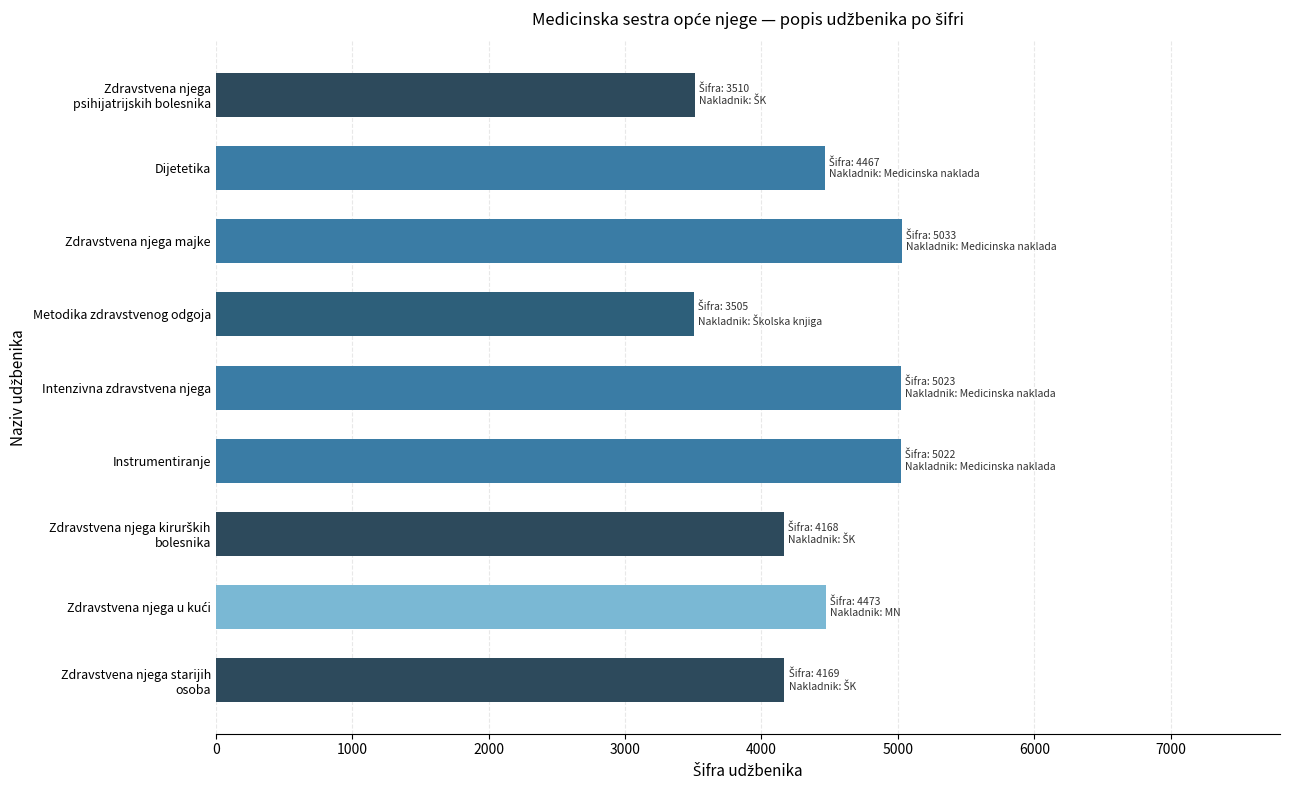

How many distinct data groups are displayed?

1